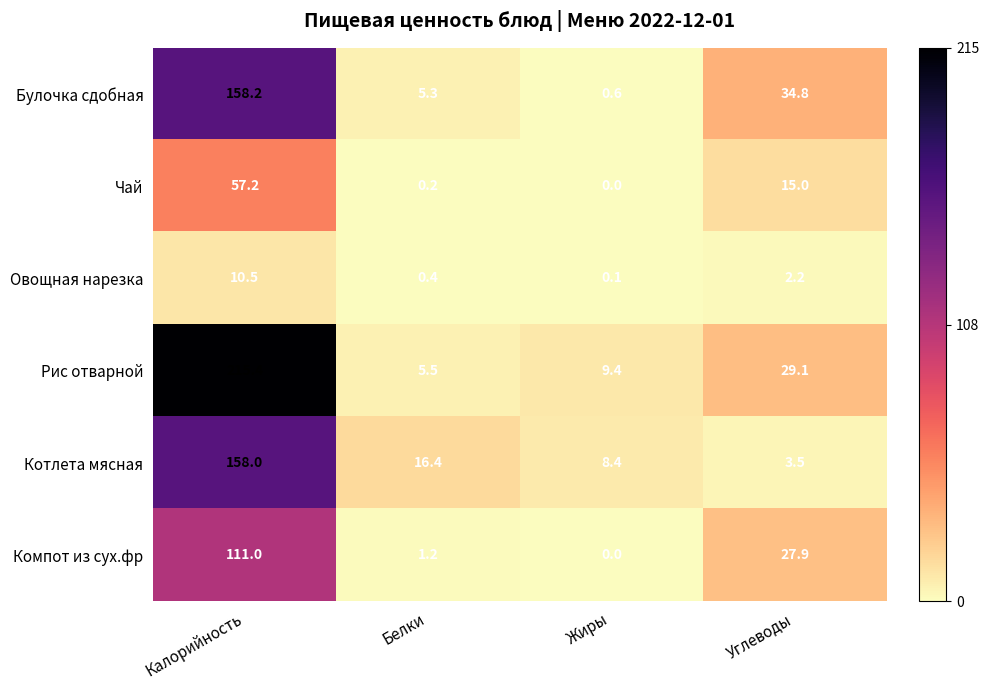

Between Жиры and Углеводы, which series saw the biggest shift?

Булочка сдобная